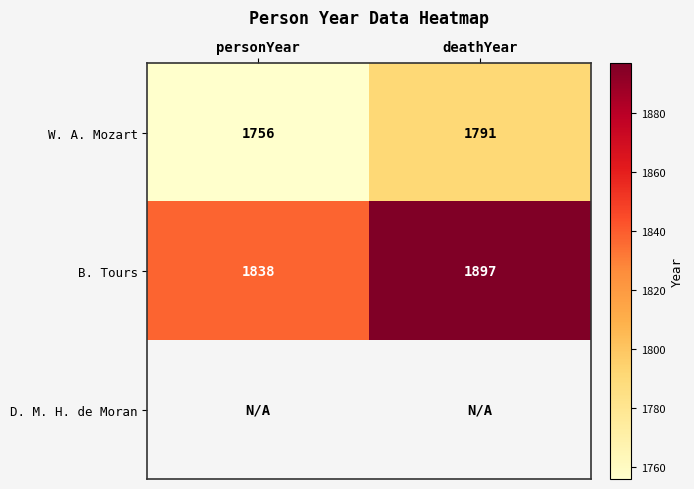

The B. Tours series shows 879 at deathYear. True or false?

False